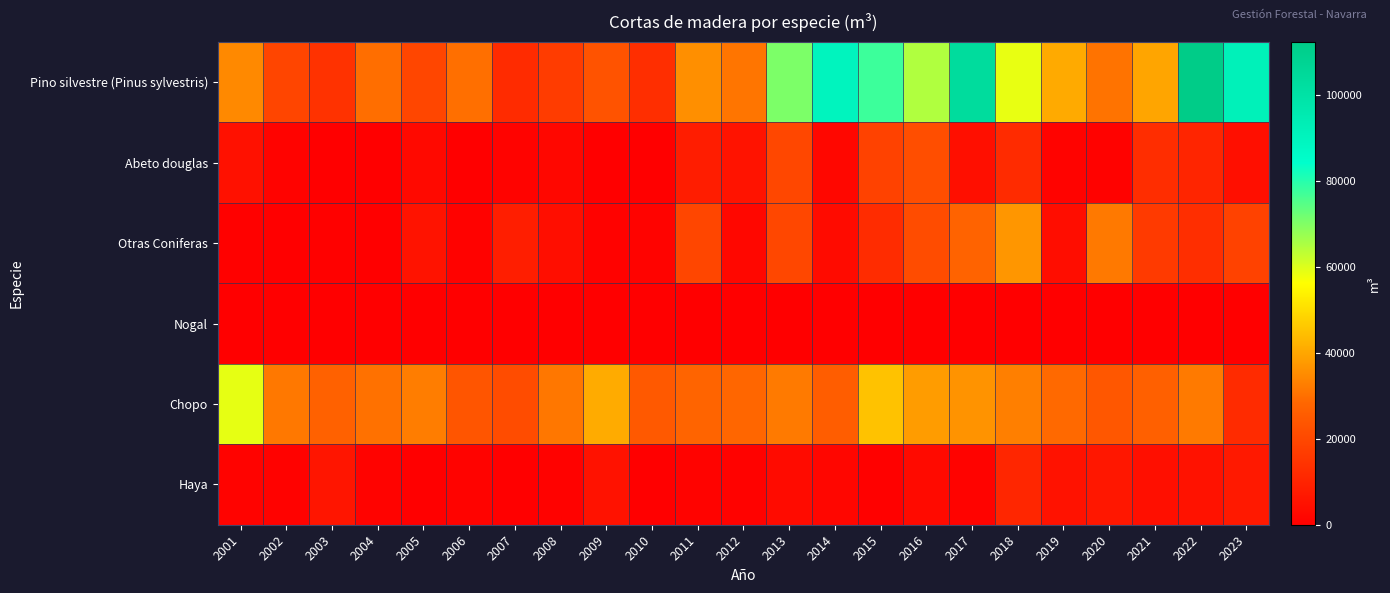

Count the number of data series in this chart.

6